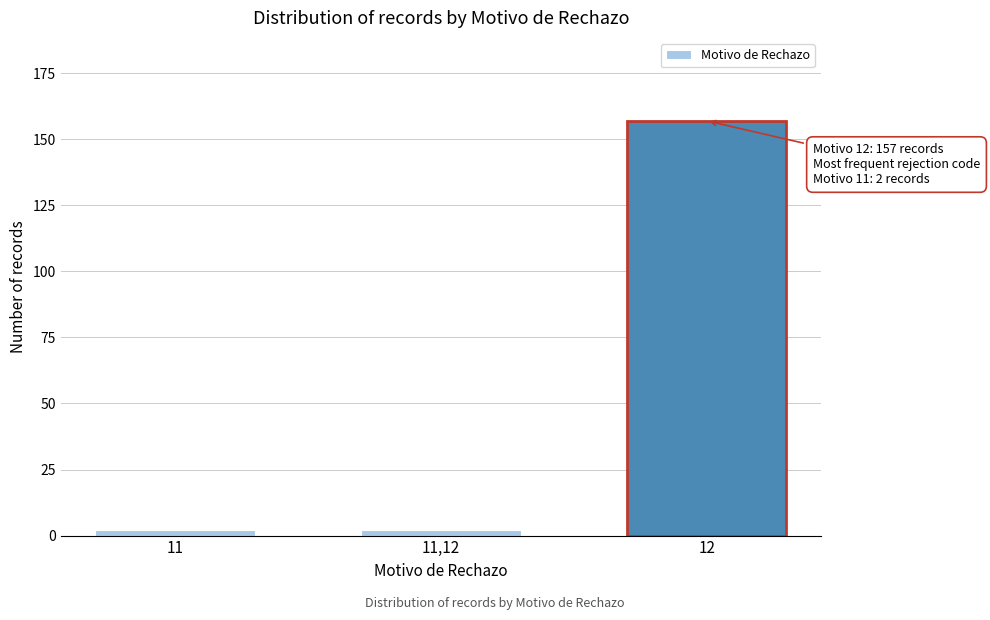

Reading left to right, list all the values displayed in this chart.

2	2	157